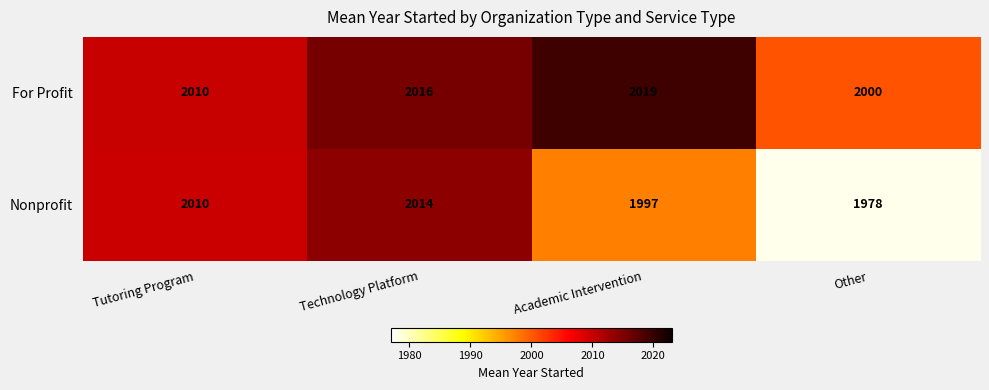

At which category is the sum across all series the highest?

Technology Platform